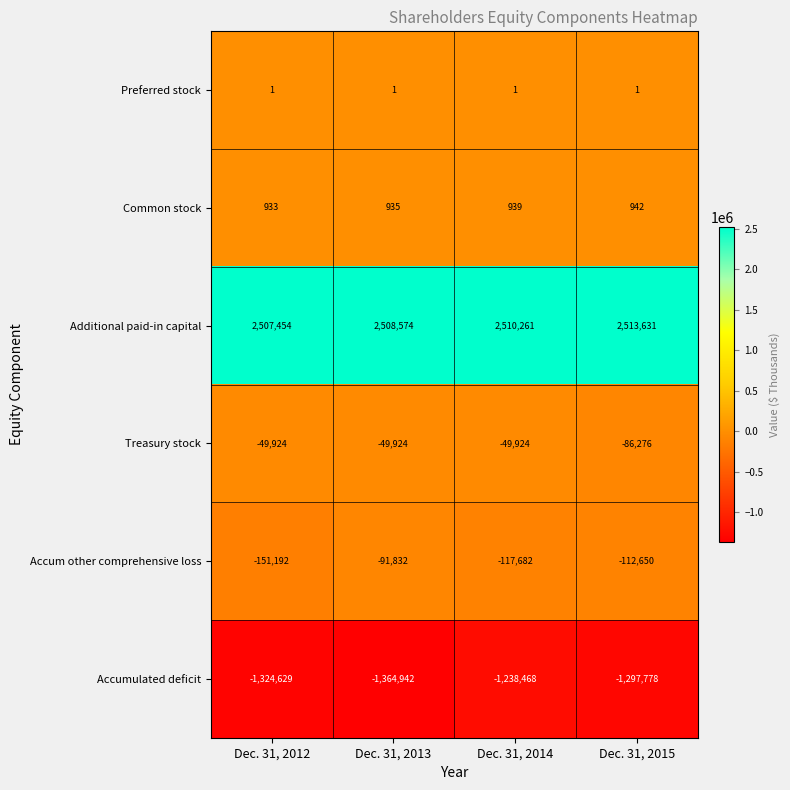

What is the difference between the maximum and minimum values in the Treasury stock series?

36352